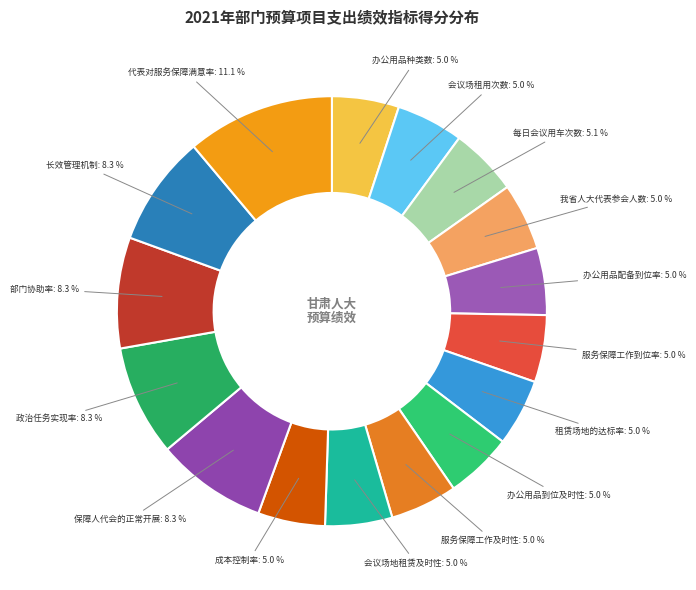

Count the number of slices in the pie.

16